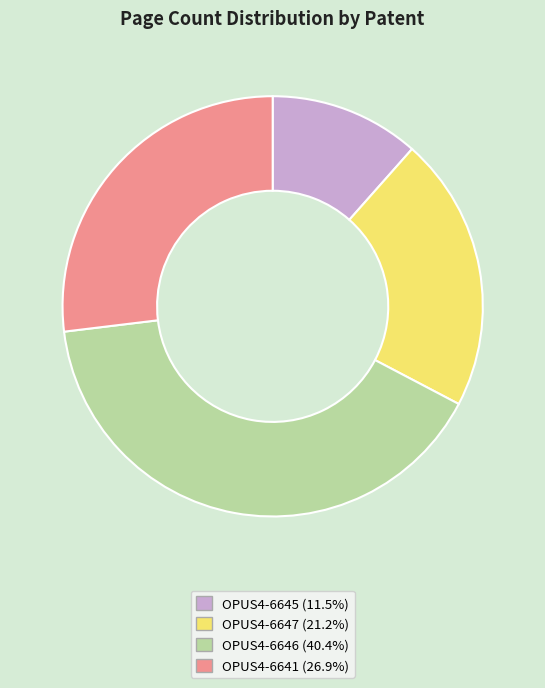

Which slice is the largest?

OPUS4-6646